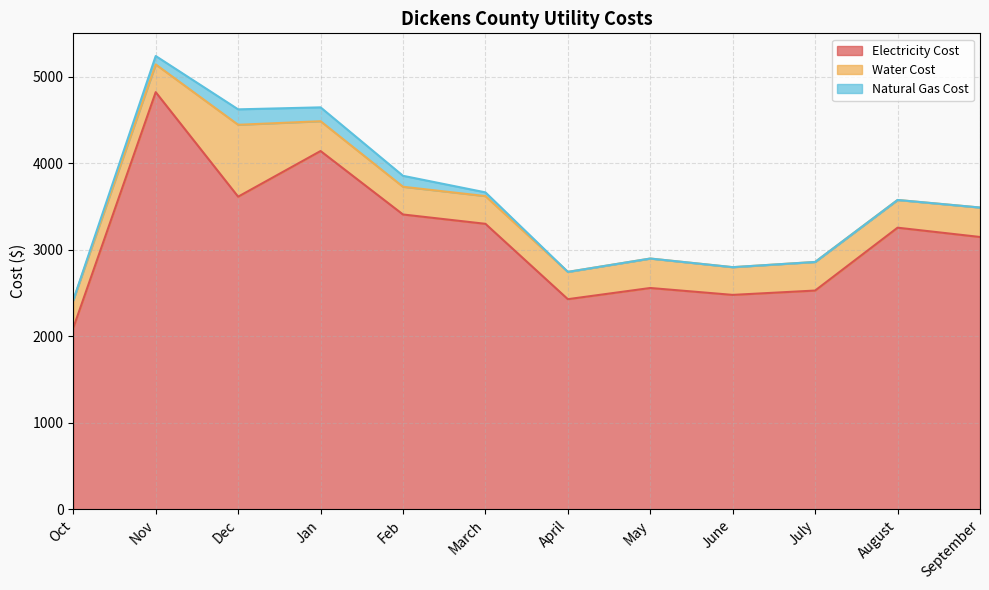

How many data points does each series have?

12